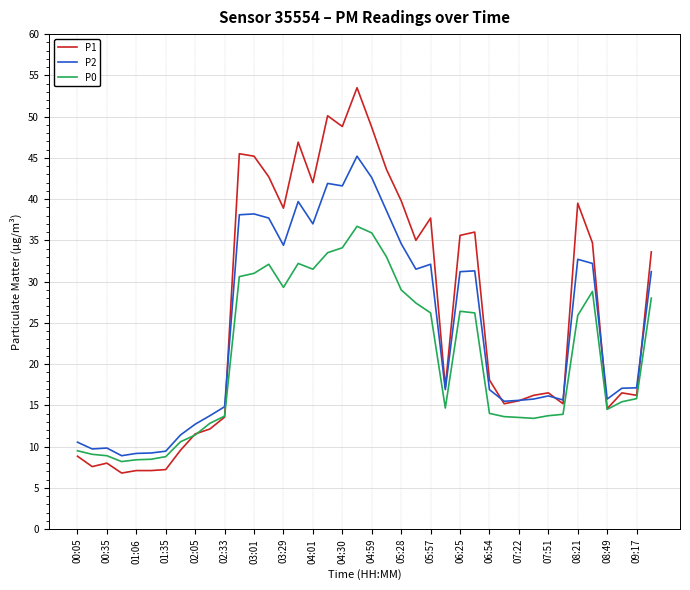

What is the difference between the second highest and second lowest values in the P2 series?

33.4